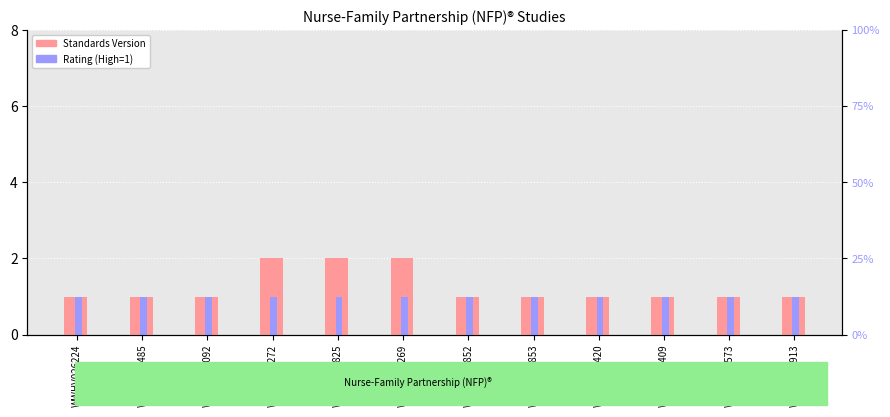

What is the approximate value of Standards Version at WWHV003852?

1